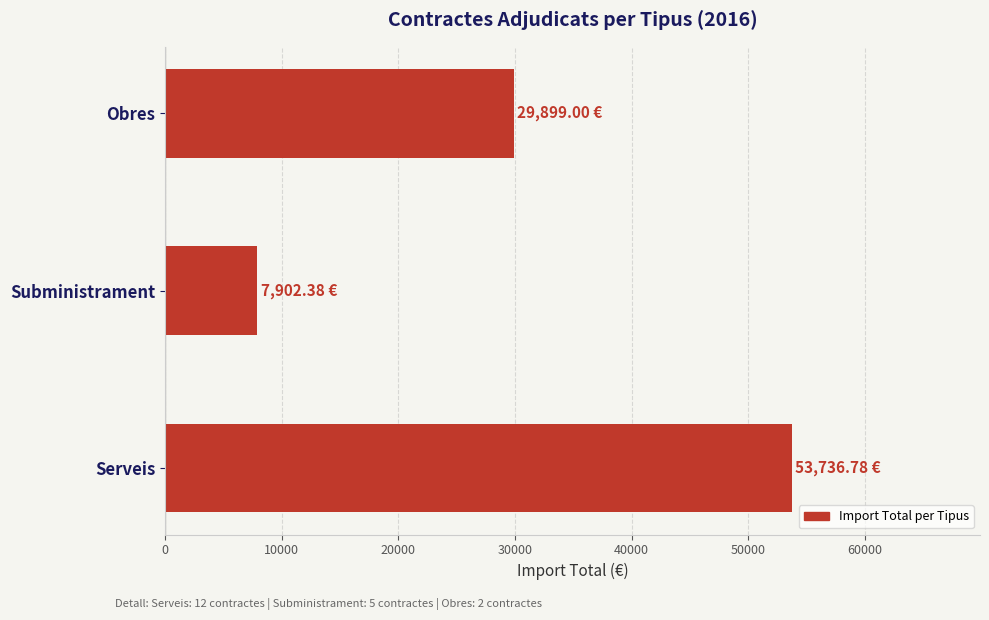

Where is the data nearest to the value 30819?

Obres